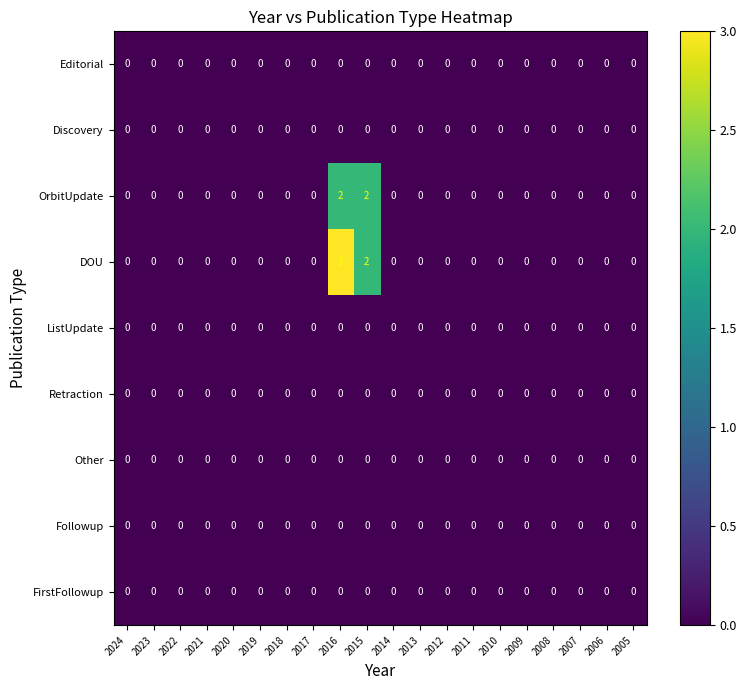

Which series has the largest range (max minus min)?

DOU